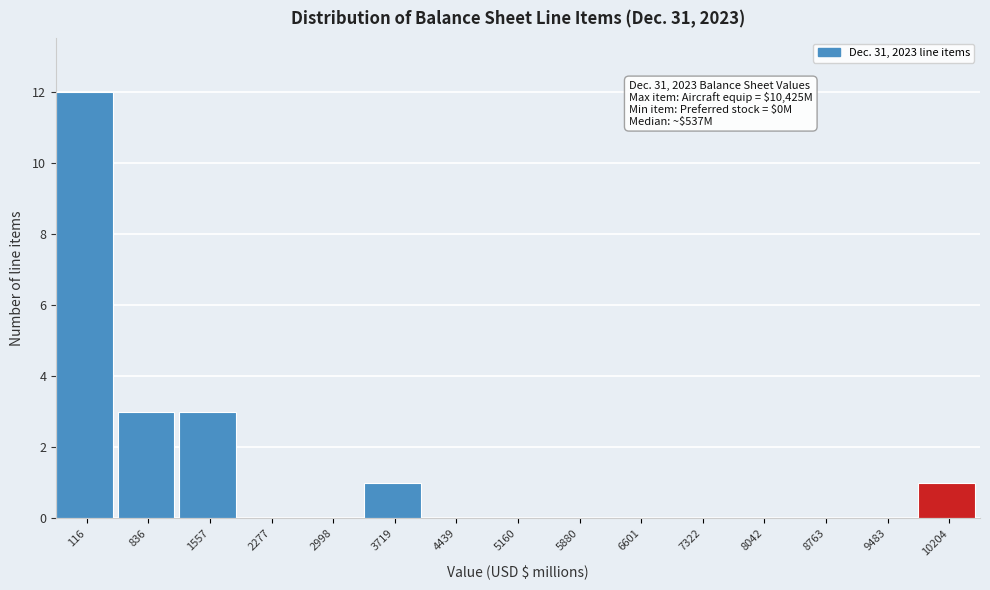

Reading left to right, transcribe all the data shown in this chart.

116=12	836=3	1557=3	2277=0	2998=0	3719=1	4439=0	5160=0	5880=0	6601=0	7322=0	8042=0	8763=0	9483=0	10204=1